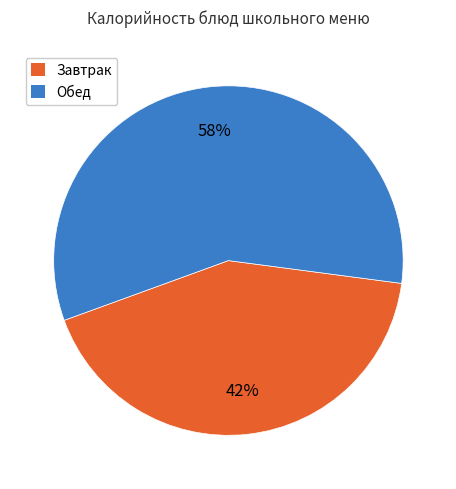

How many segments does this pie chart have?

2